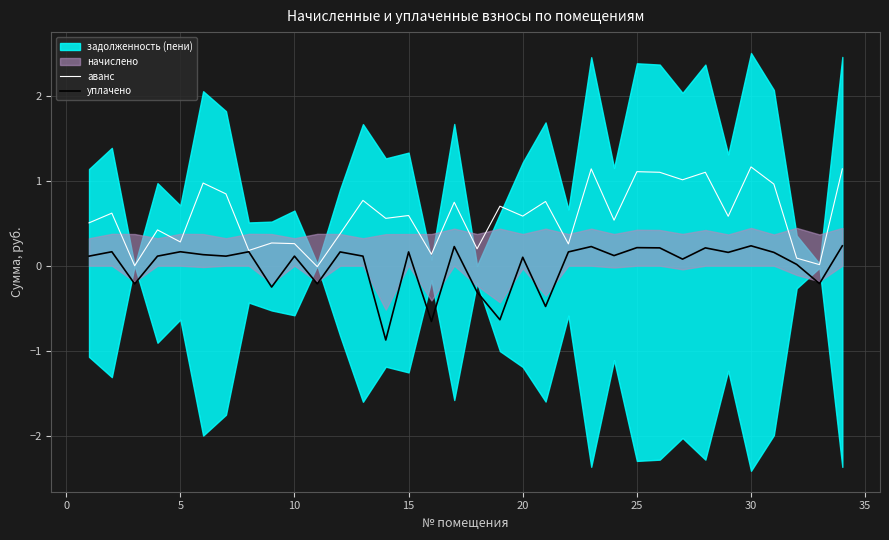

What is the minimum value for уплачено?

-0.9